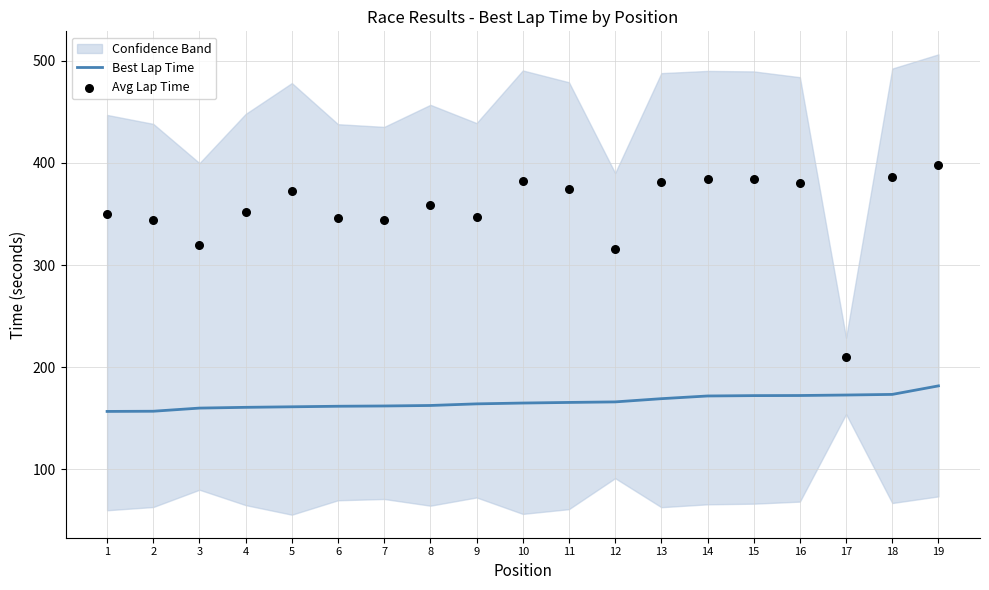

At how many categories does at least one series exceed 374?

8